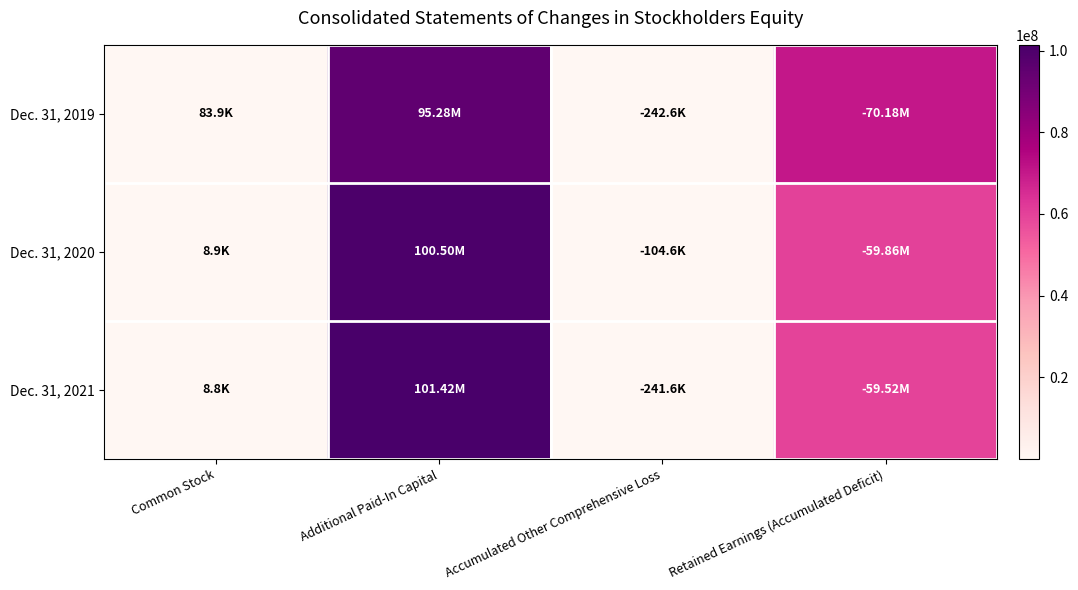

Reading left to right, what are all the values shown in this chart?

Dec. 31, 2019: Common Stock=83861	Additional Paid-In Capital=95279114	Accumulated Other Comprehensive Loss=242594	Retained Earnings (Accumulated Deficit)=70180963
Dec. 31, 2020: Common Stock=8876	Additional Paid-In Capital=100504741	Accumulated Other Comprehensive Loss=104615	Retained Earnings (Accumulated Deficit)=59857279
Dec. 31, 2021: Common Stock=8842	Additional Paid-In Capital=101424922	Accumulated Other Comprehensive Loss=241586	Retained Earnings (Accumulated Deficit)=59516183